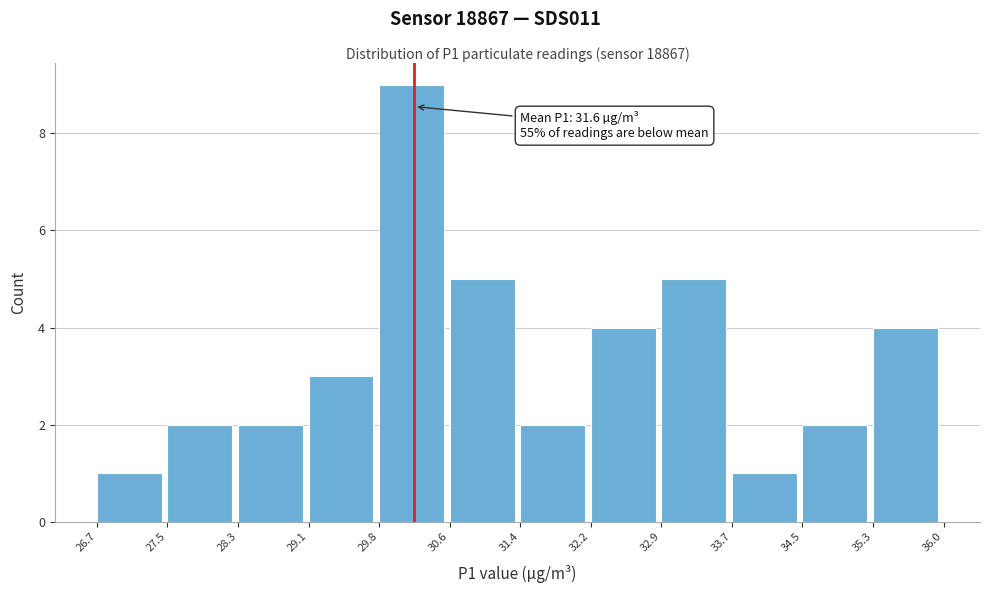

Over which range of the x-axis is the bar tallest?

29.8 to 30.6